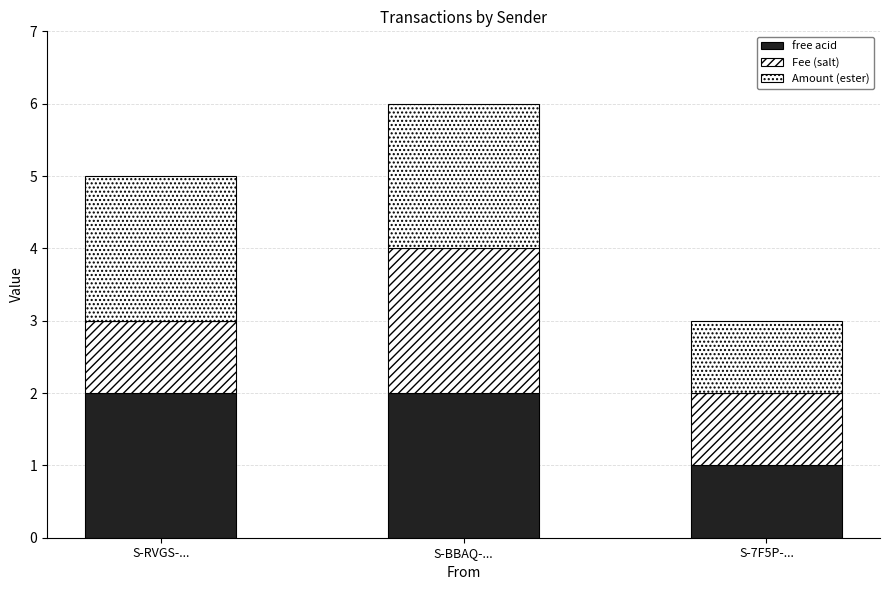

What is the sum of the Amount (ester) values at S-RVGS-... and S-7F5P-...?

3